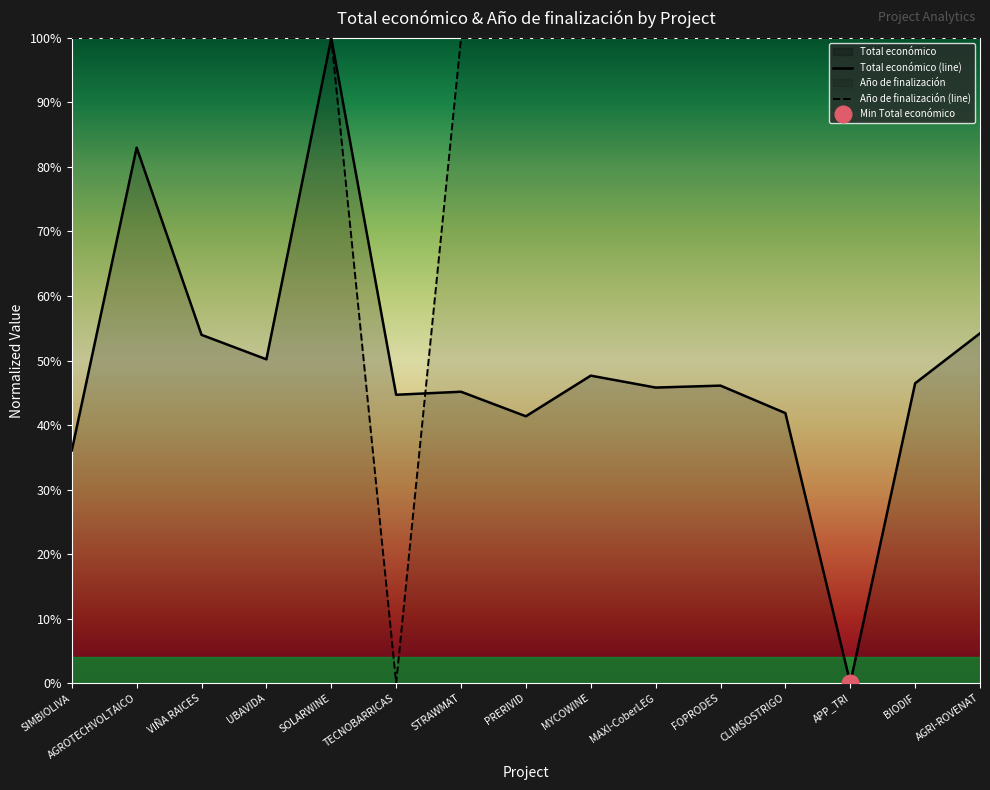

True or false: Total económico has a value of 0.8 at FOPRODES.

False